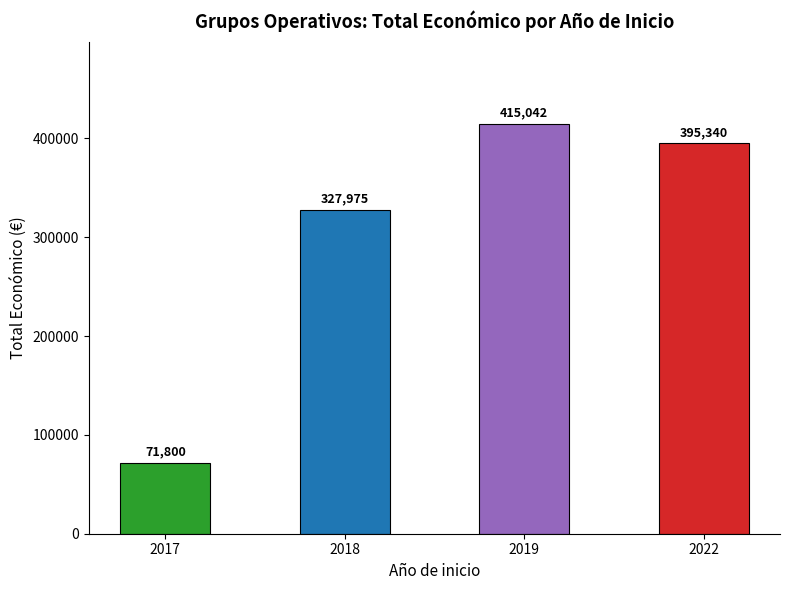

What is the sum of the values at 2018 and 2019?

743017